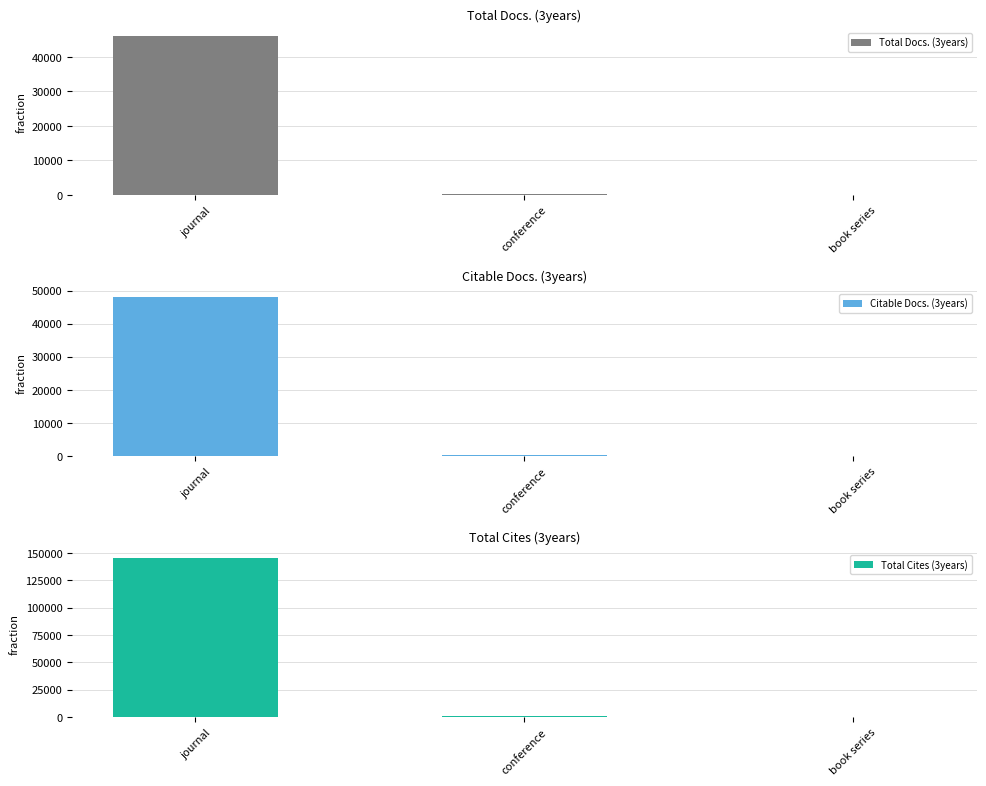

What is the value of the Citable Docs. (3years) bar at the 3rd from the left?

47